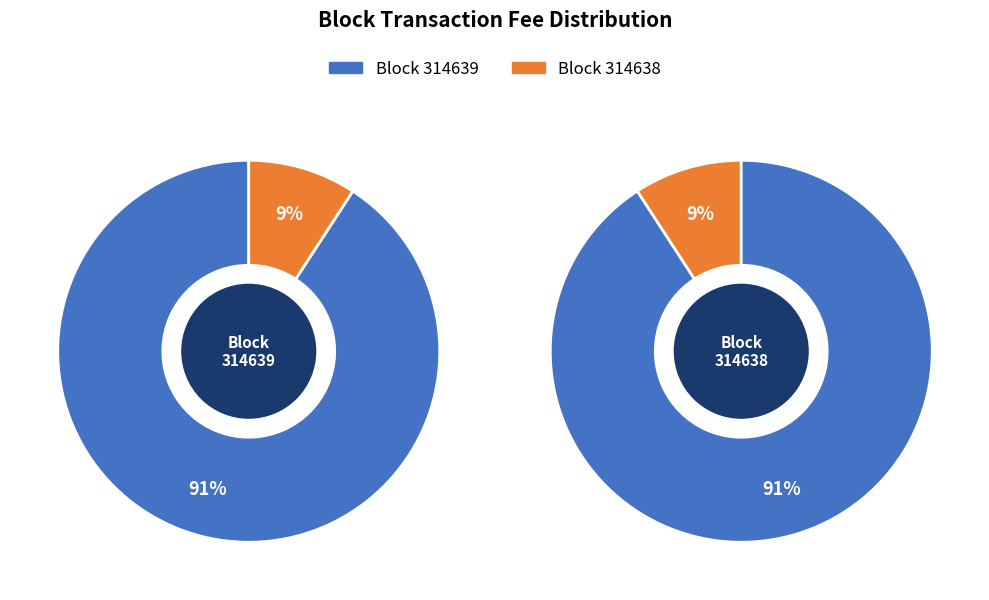

What percentage is the 314639 slice, to the nearest percent?

91%